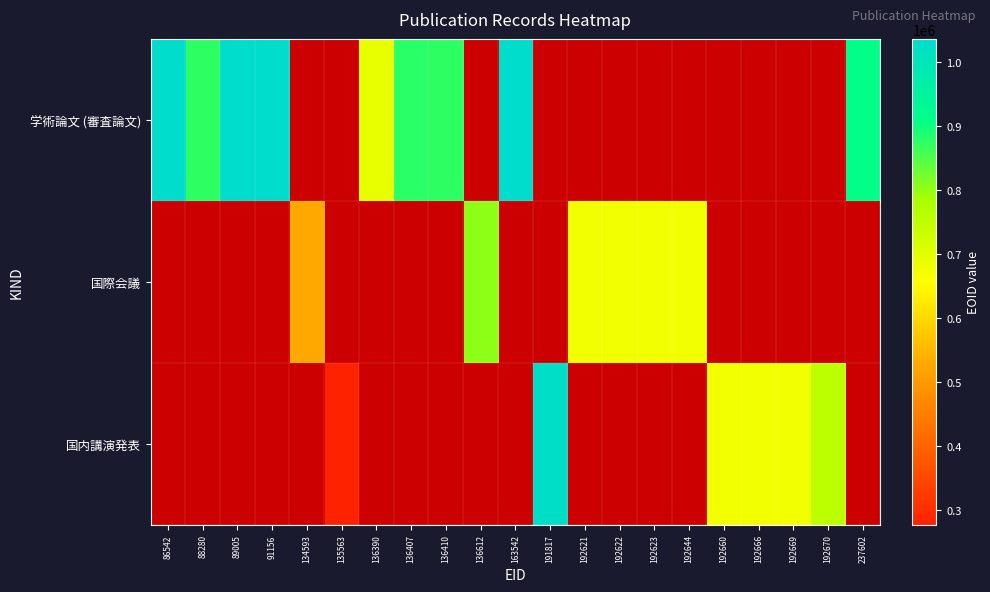

Count the number of data series in this chart.

3